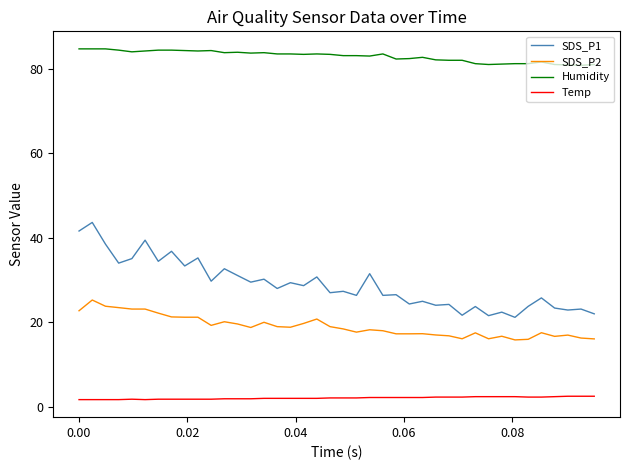

Rank the series by their maximum value, from lowest to highest.

Temp, SDS_P2, SDS_P1, Humidity